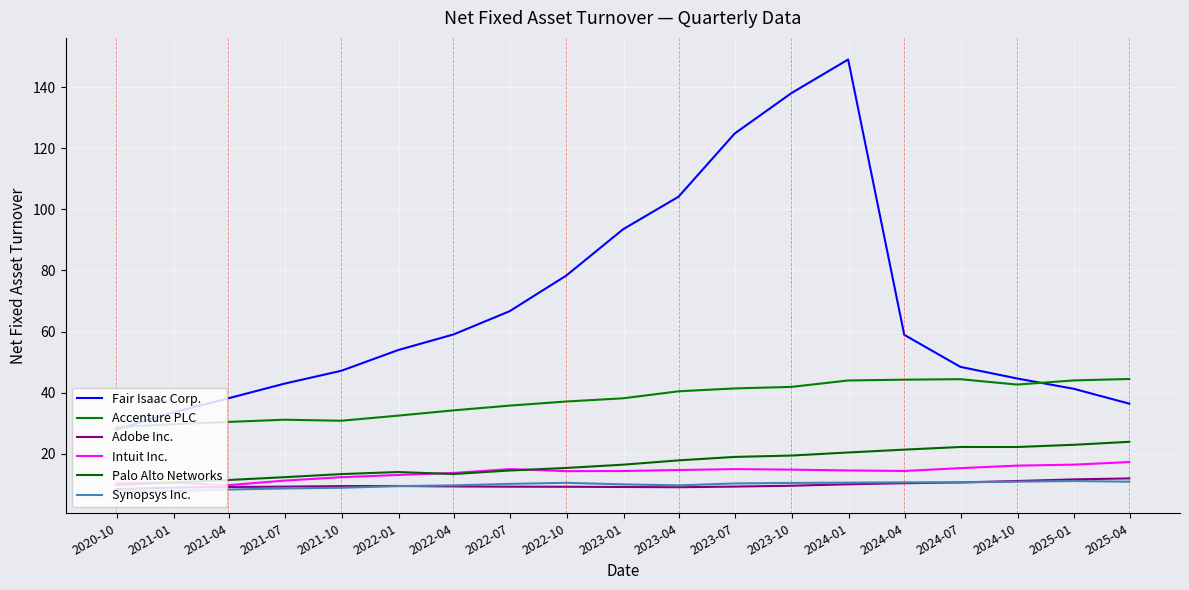

True or false: Accenture PLC and Adobe Inc. intersect in this chart.

False